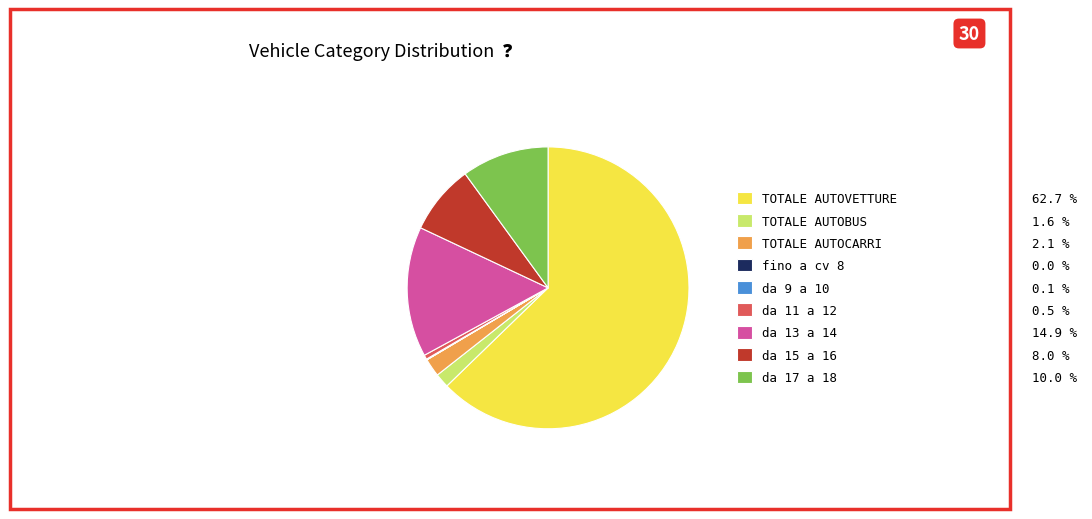

What is the ratio of the value at TOTALE AUTOVETTURE 62.7 % to the value at TOTALE AUTOBUS 1.6 %?

38.2